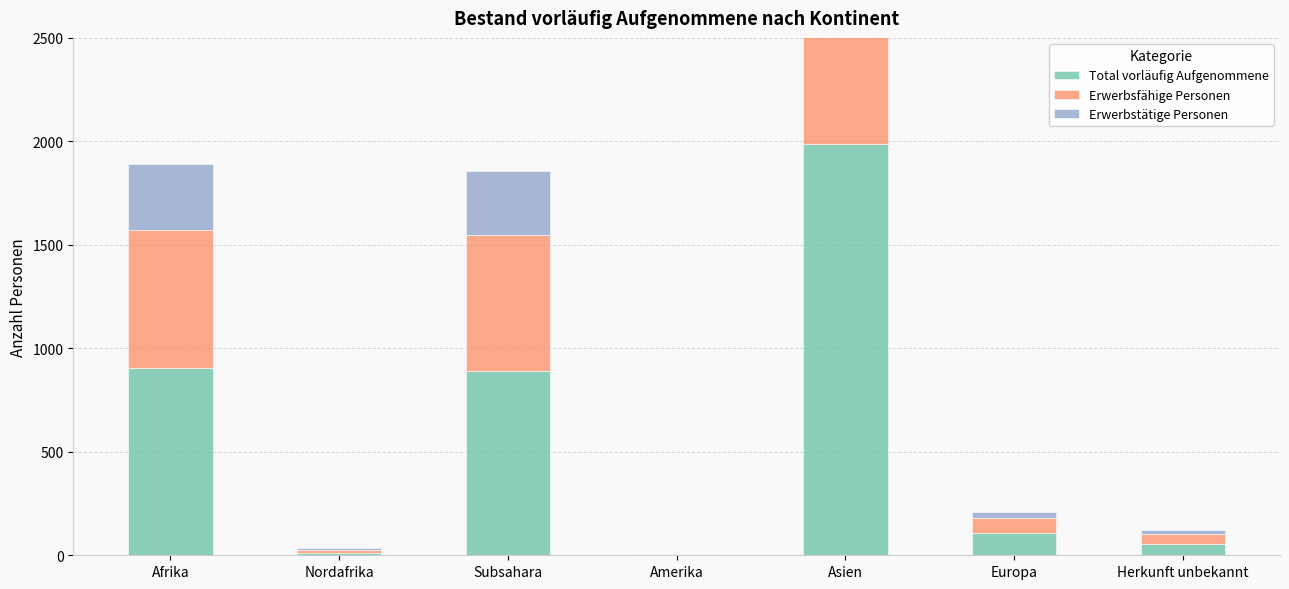

What position from the left is Subsahara?

3